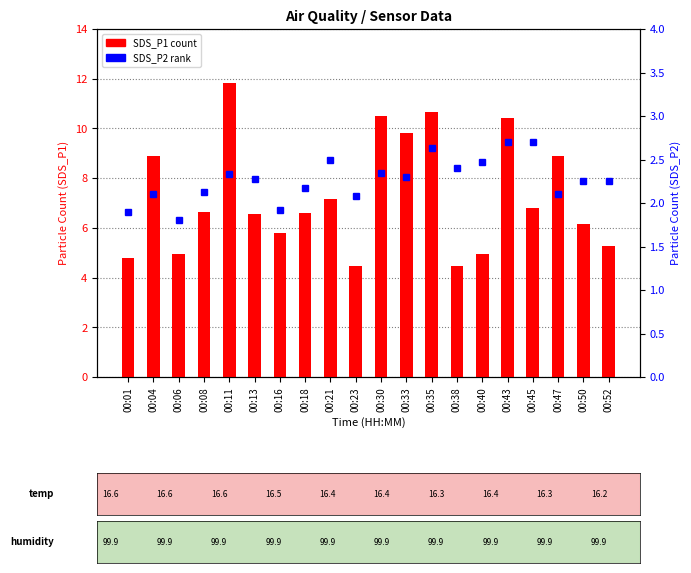

At how many categories does at least one series exceed 6?

13